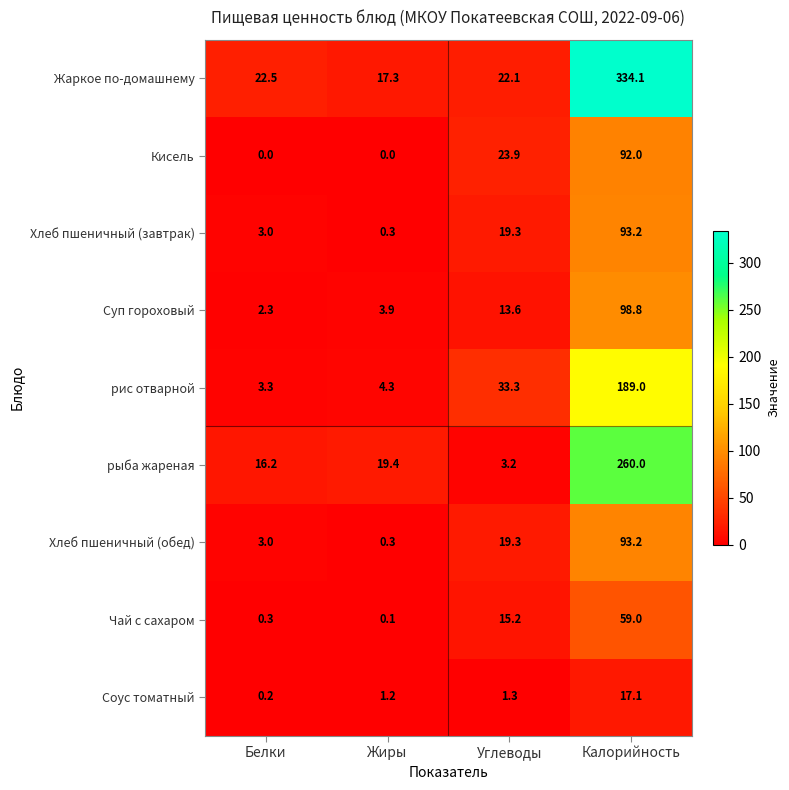

How many data points in Хлеб пшеничный (обед) are less than 19?

2